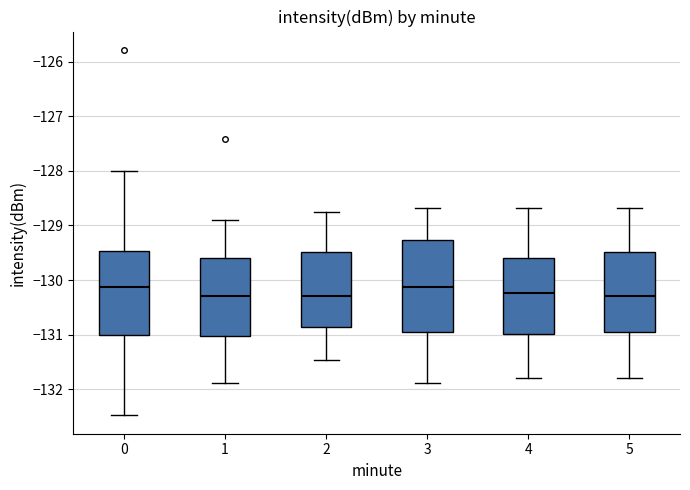

Where does the median line of the box at x = 3 sit on the y-axis? The values are not printed on the chart, so give them approximately, as read against the axis.

-130.1